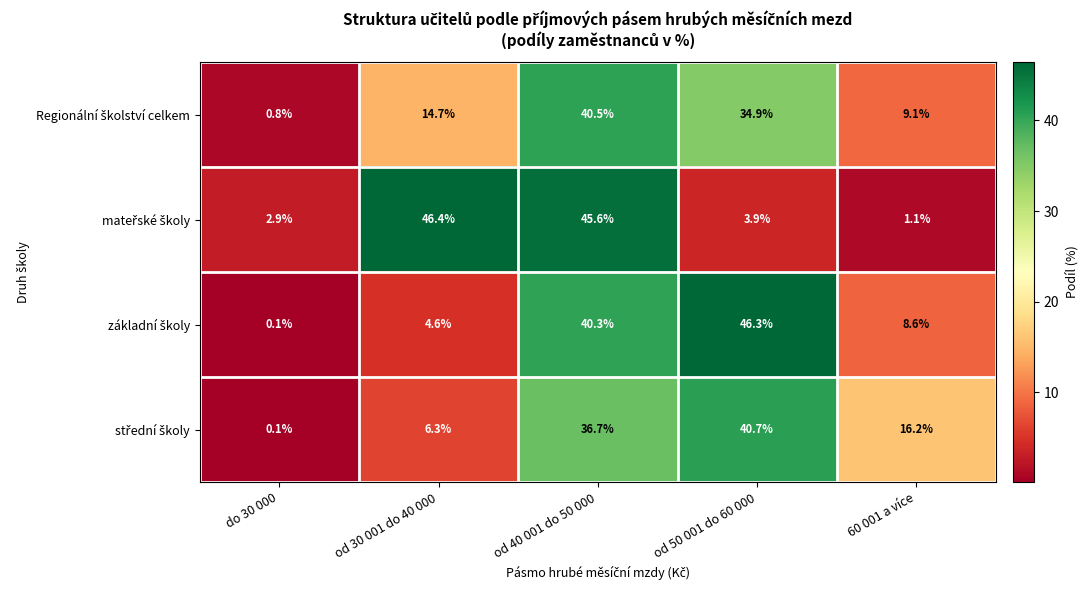

At how many categories does at least one series exceed 19?

3